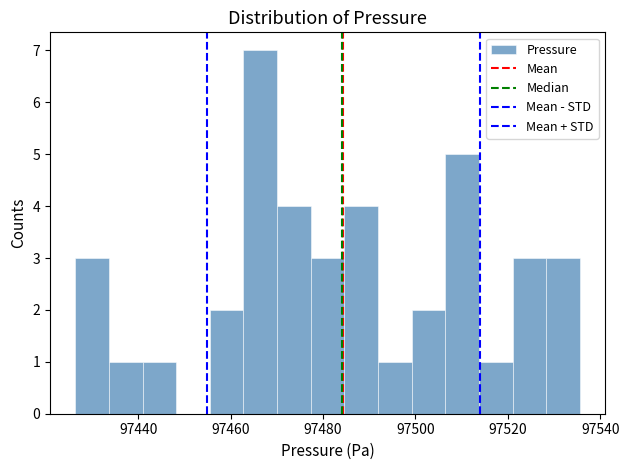

Read against the x-axis, roughly where is the centre of the tallest bar?

97466